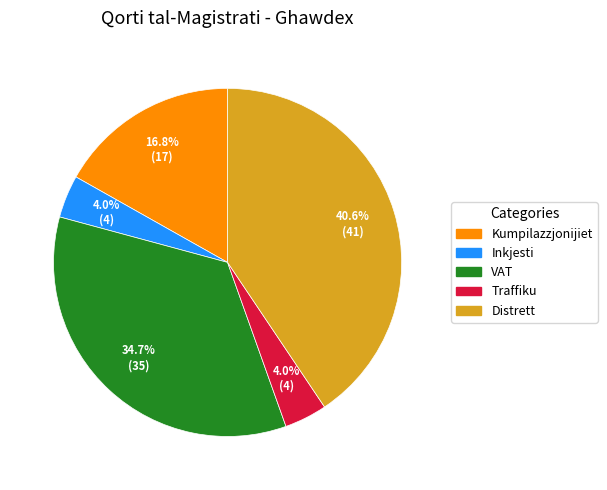

Which slice is the largest?

Distrett